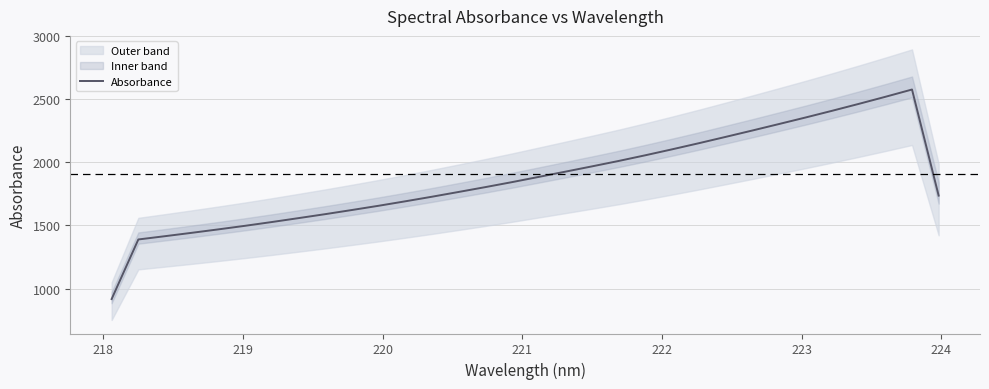

Reading left to right, what are all the values shown in this chart?

917.8	1389.4	1415.4	1442.0	1469.3	1497.6	1527.3	1558.3	1589.7	1622.5	1656.1	1691.4	1727.7	1765.4	1803.7	1843.2	1884.4	1925.9	1967.9	2010.8	2055.8	2102.7	2150.9	2200.7	2251.0	2302.4	2354.2	2407.5	2462.1	2518.2	2575.9	1736.5